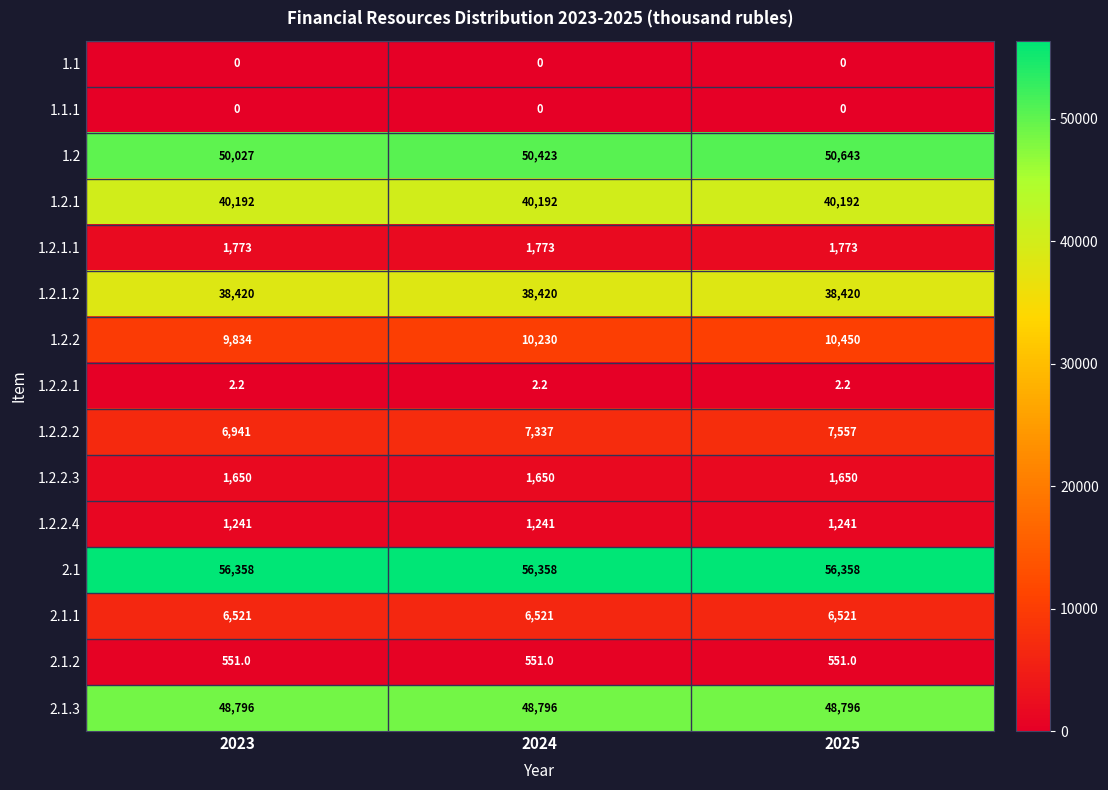

What is the average value of the 1.2.1.2 series?

38420.0